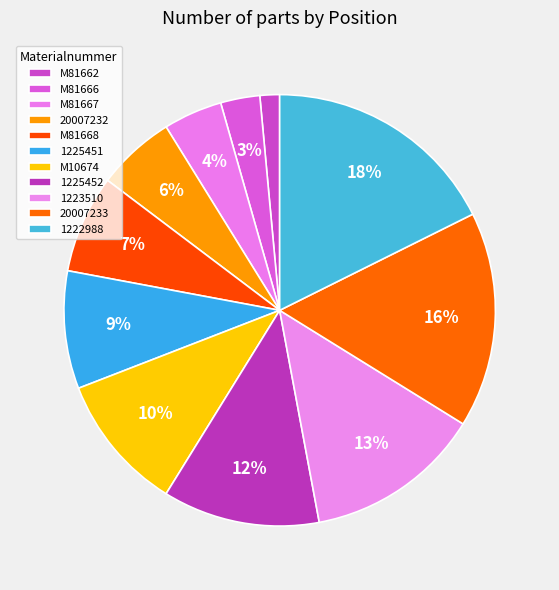

What is the total percentage of 1223510 and 1225452?

25.0%